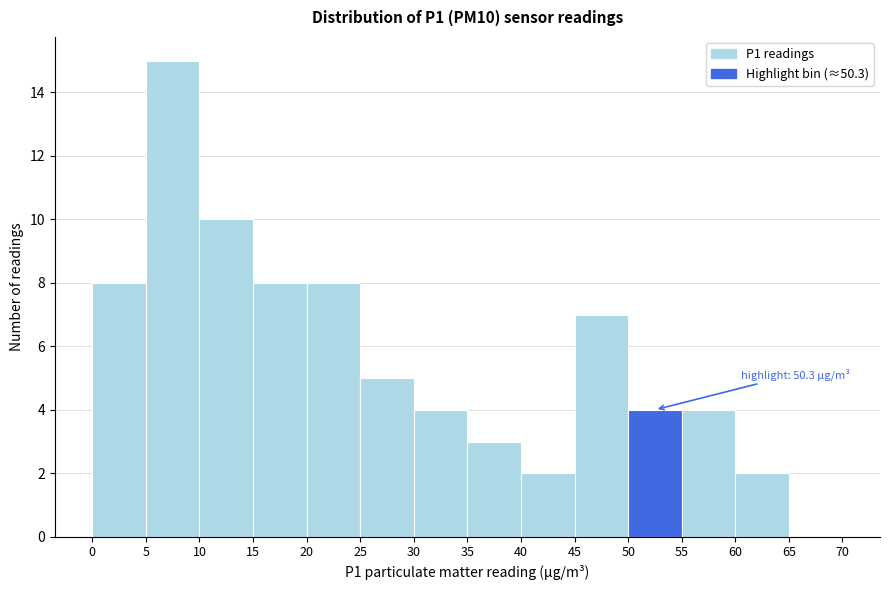

Over which range of the x-axis is the bar tallest?

5 to 10